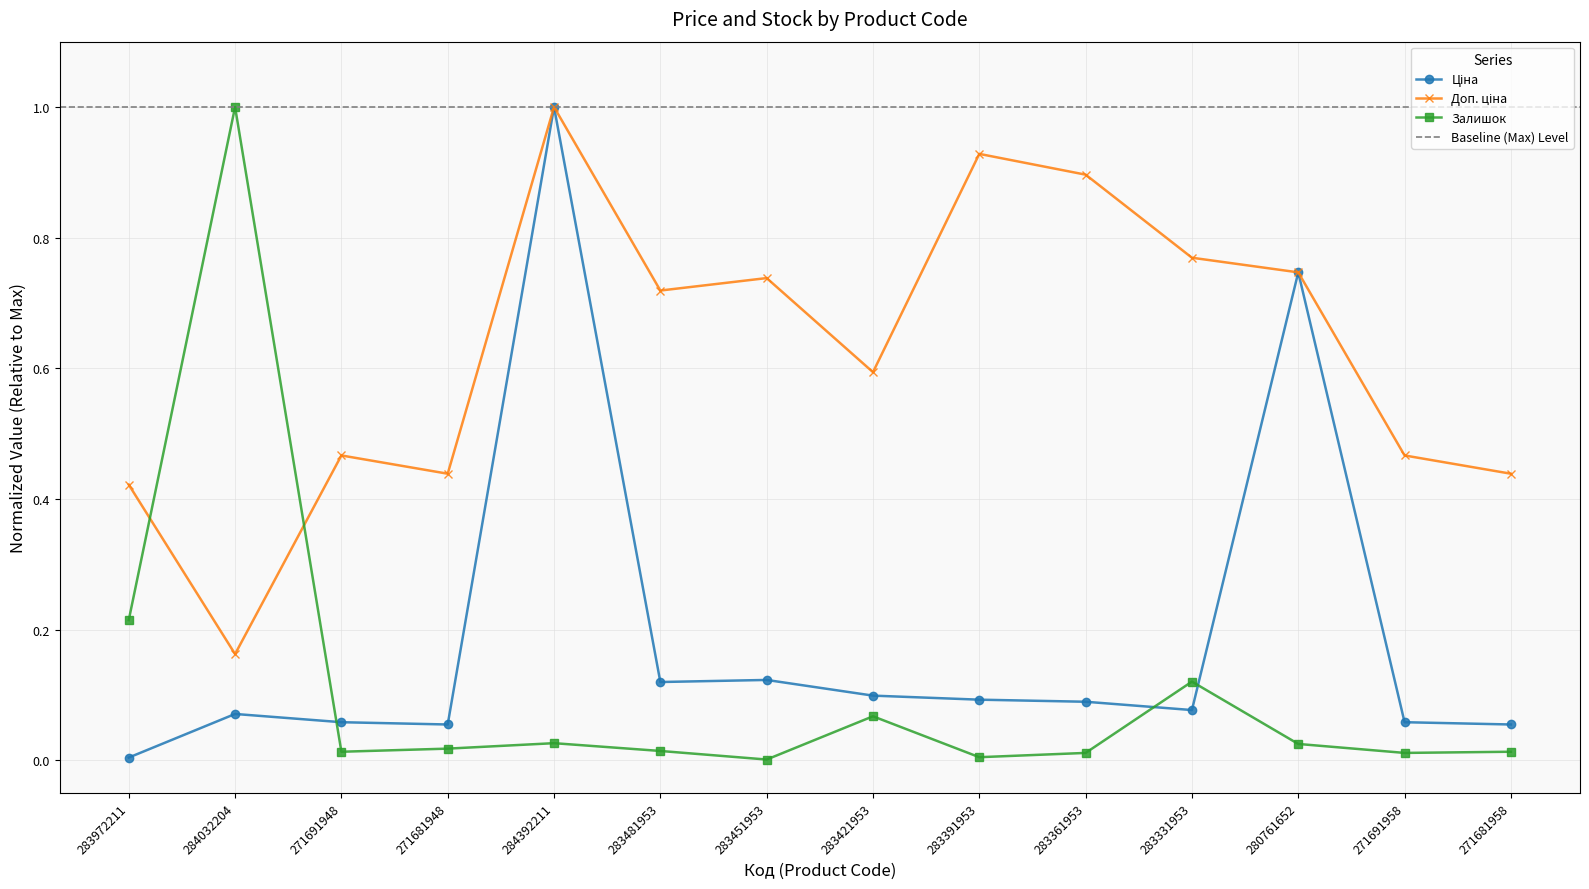

How many interior local valleys does the Ціна series have?

3